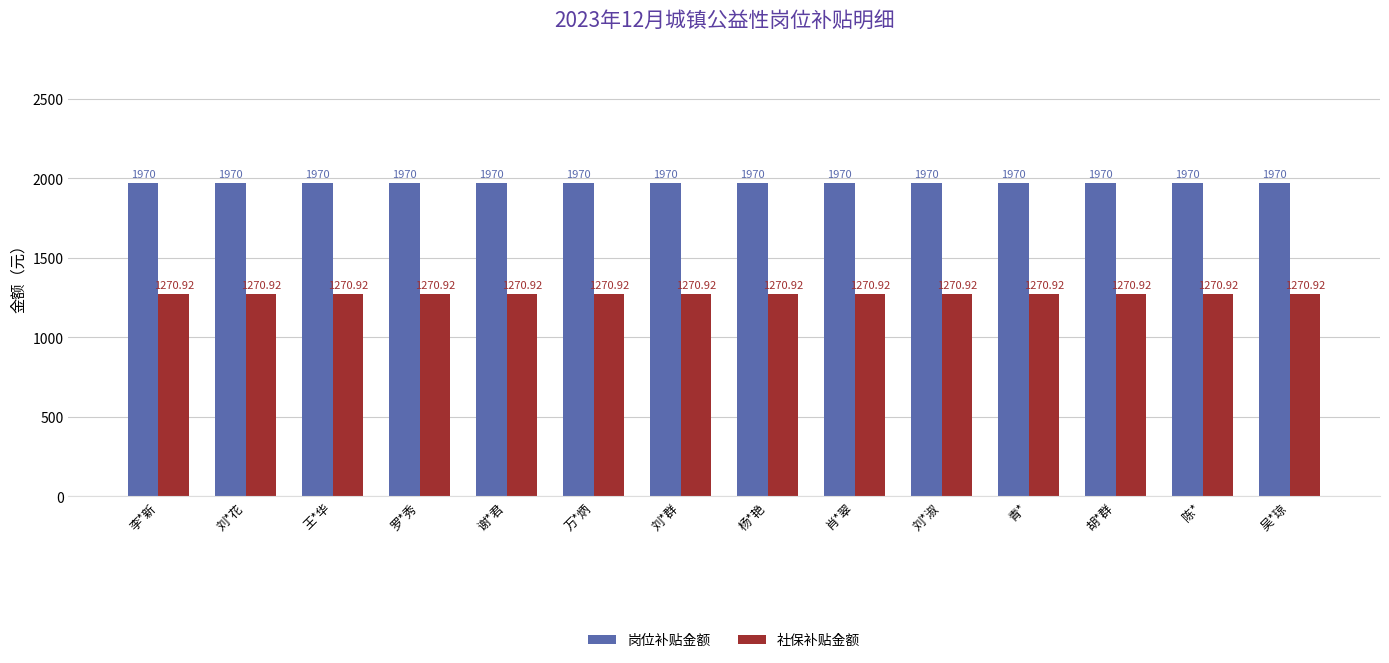

What is the lowest value of the 岗位补贴金额 series?

1970.0